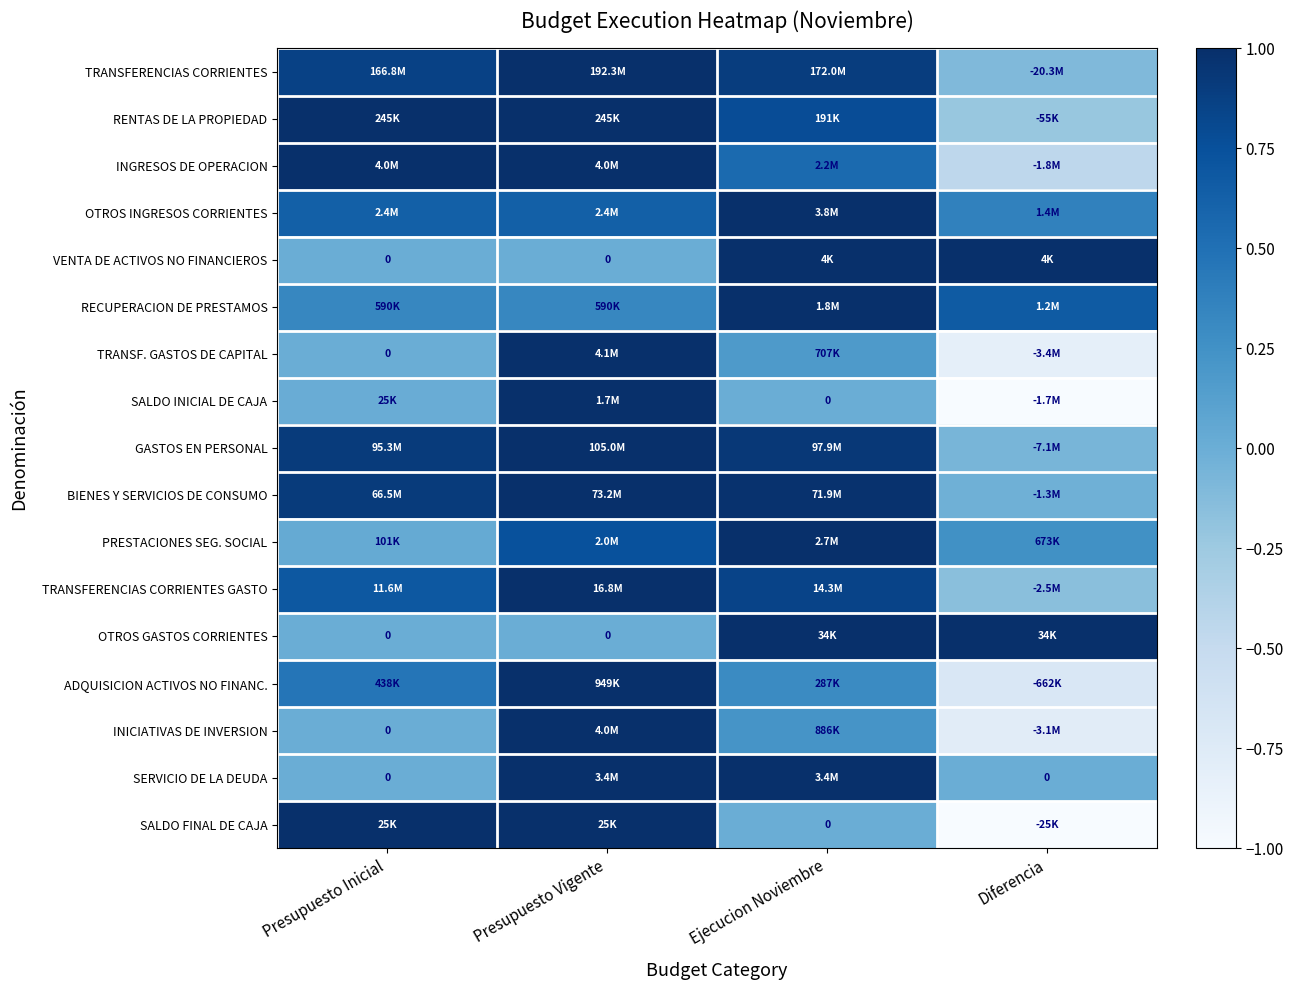

List the labels in order of SALDO FINAL DE CAJA value, smallest first.

Diferencia, Ejecucion Noviembre, Presupuesto Inicial, Presupuesto Vigente